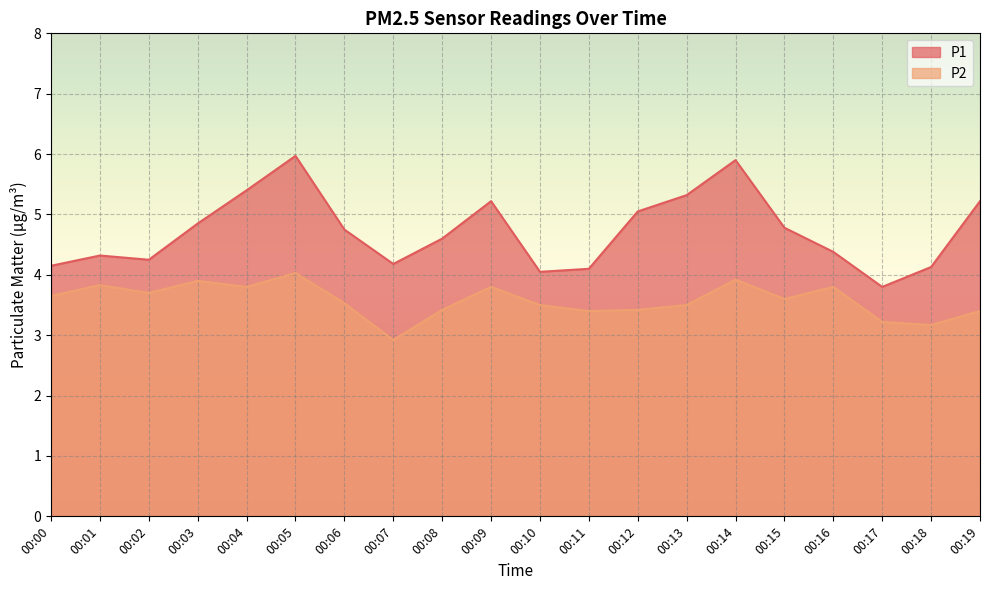

Rank the categories by P2 value from highest to lowest.

00:05, 00:14, 00:03, 00:01, 00:04, 00:09, 00:16, 00:02, 00:00, 00:15, 00:06, 00:10, 00:13, 00:08, 00:12, 00:11, 00:19, 00:17, 00:18, 00:07